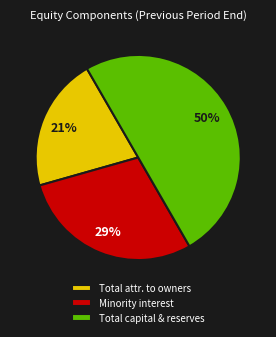

Rank the categories by value from highest to lowest.

Total capital & reserves, Minority interest, Total attr. to owners